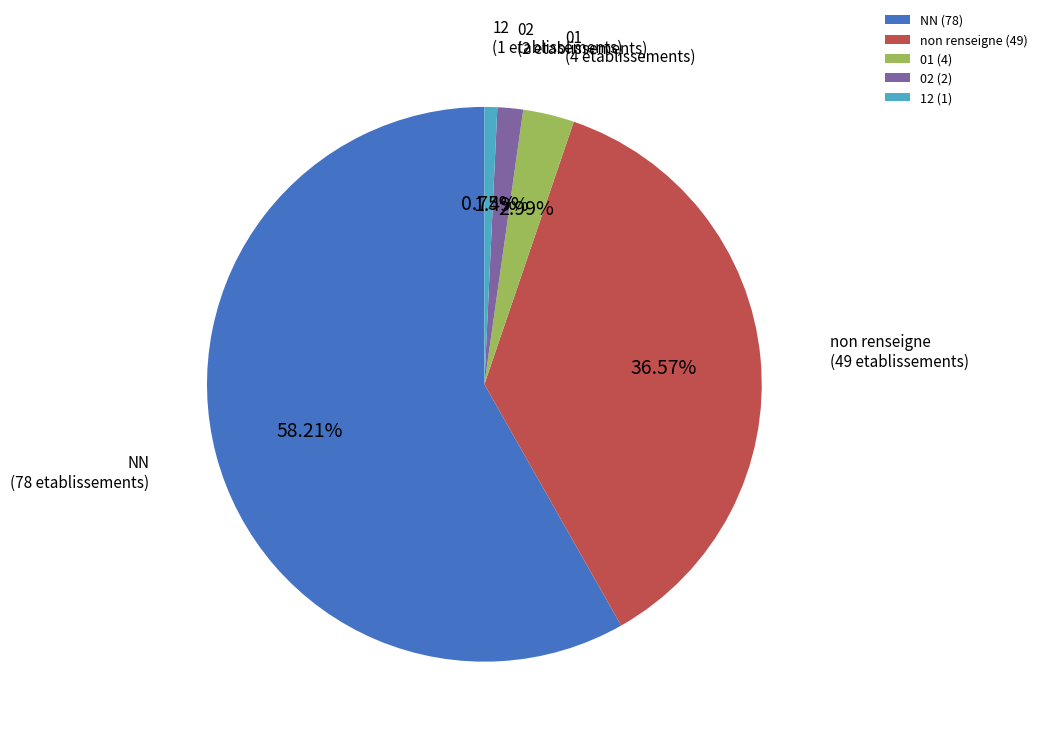

To the nearest percent, what percentage of the pie is 01?

3%